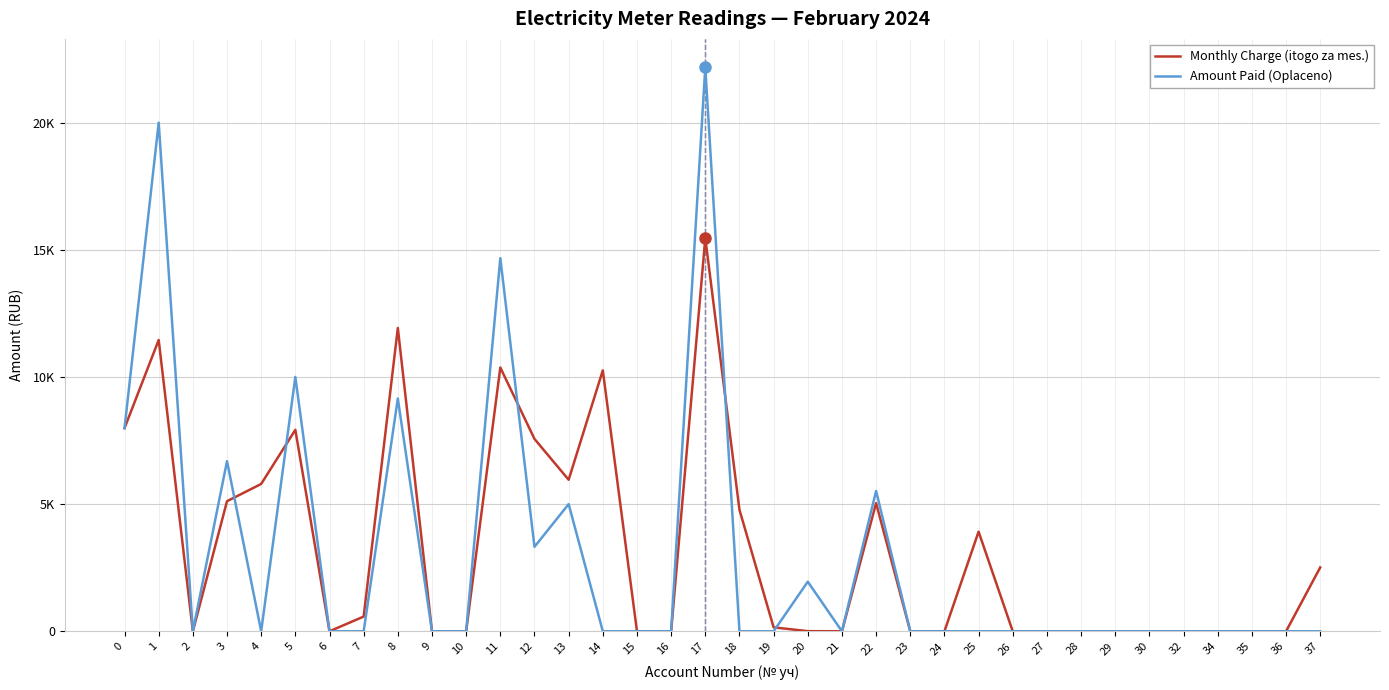

The Monthly Charge (itogo za mes.) series shows 4649.0 at 28. True or false?

False